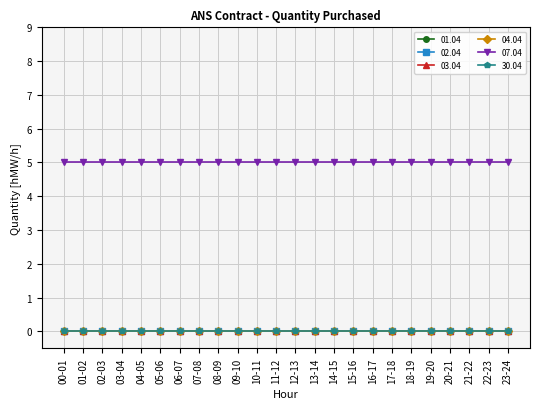

What is the sum of all 07.04 values?

120